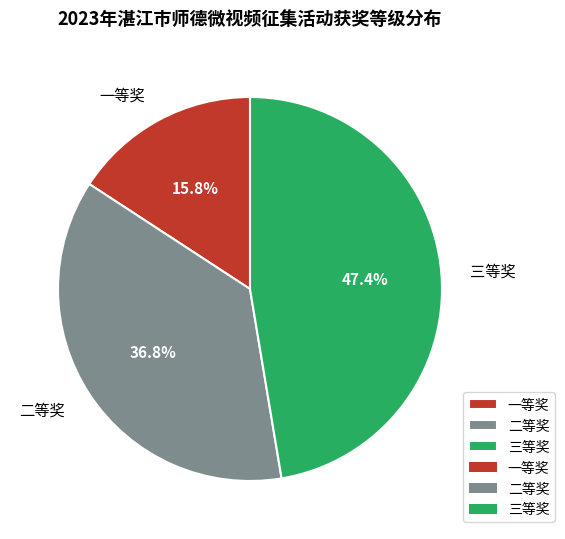

Which has a higher value, 三等奖 or 二等奖?

三等奖